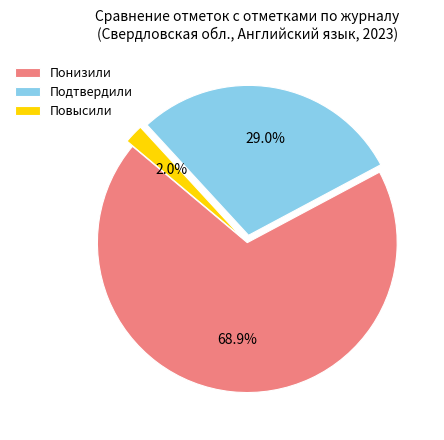

How many slices are in this pie chart?

3